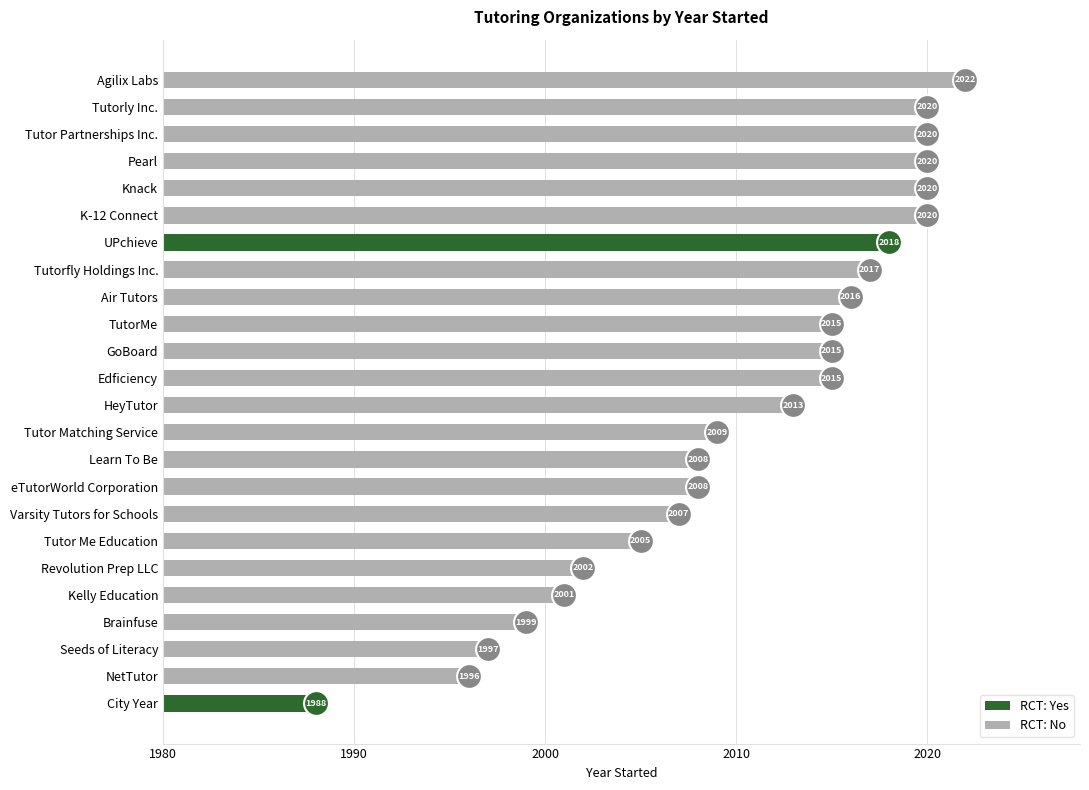

What is the change in value from Revolution Prep LLC to TutorMe?

+13